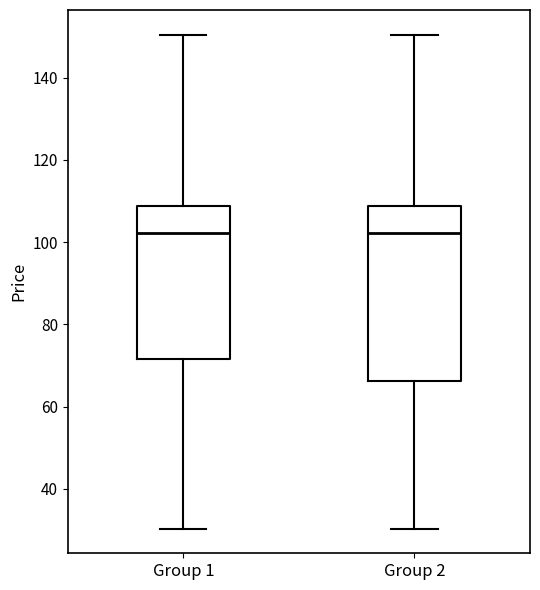

Reading left to right, transcribe this box plot: for each box, give where its median line is, the range the box spans, and where its two whiskers end, as read against the y-axis. The values are not printed on the chart, so give them approximately, as read against the axis.

Group 1: median 102, box 72 to 108, whiskers 30 to 150
Group 2: median 102, box 66 to 108, whiskers 30 to 150